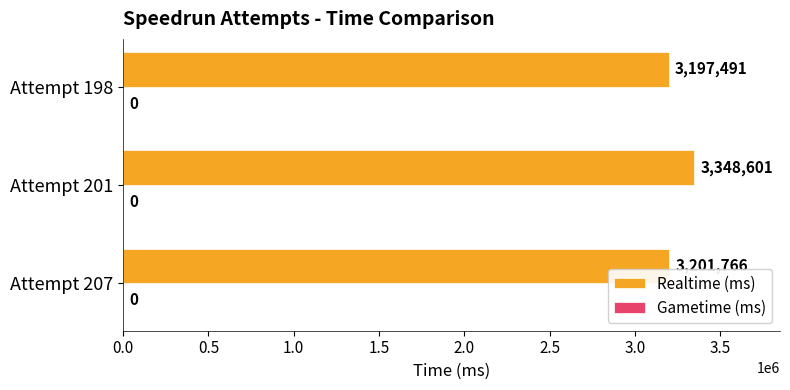

What is the average value?

3249286